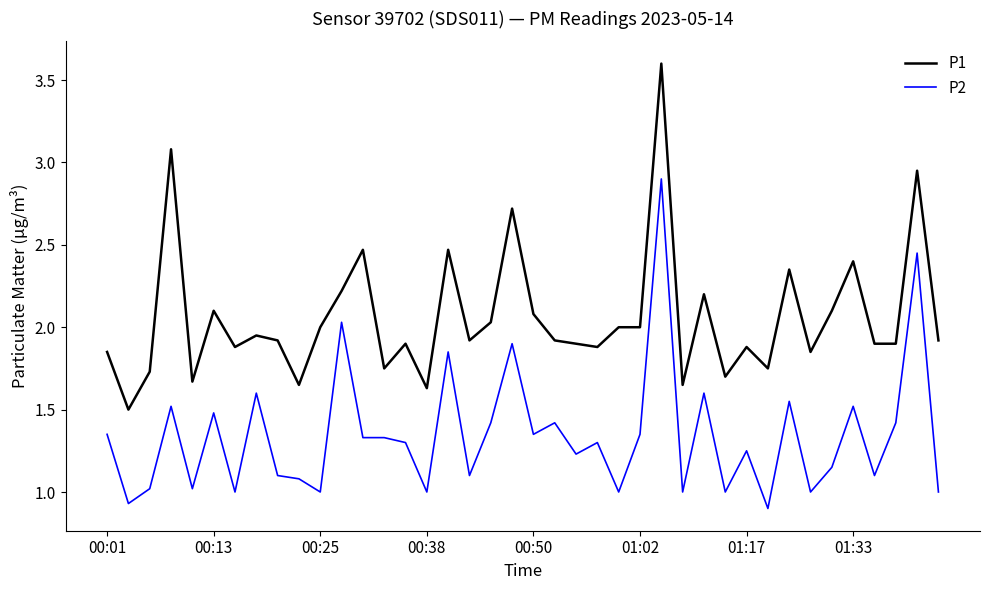

Which series has the largest total across all categories?

P1